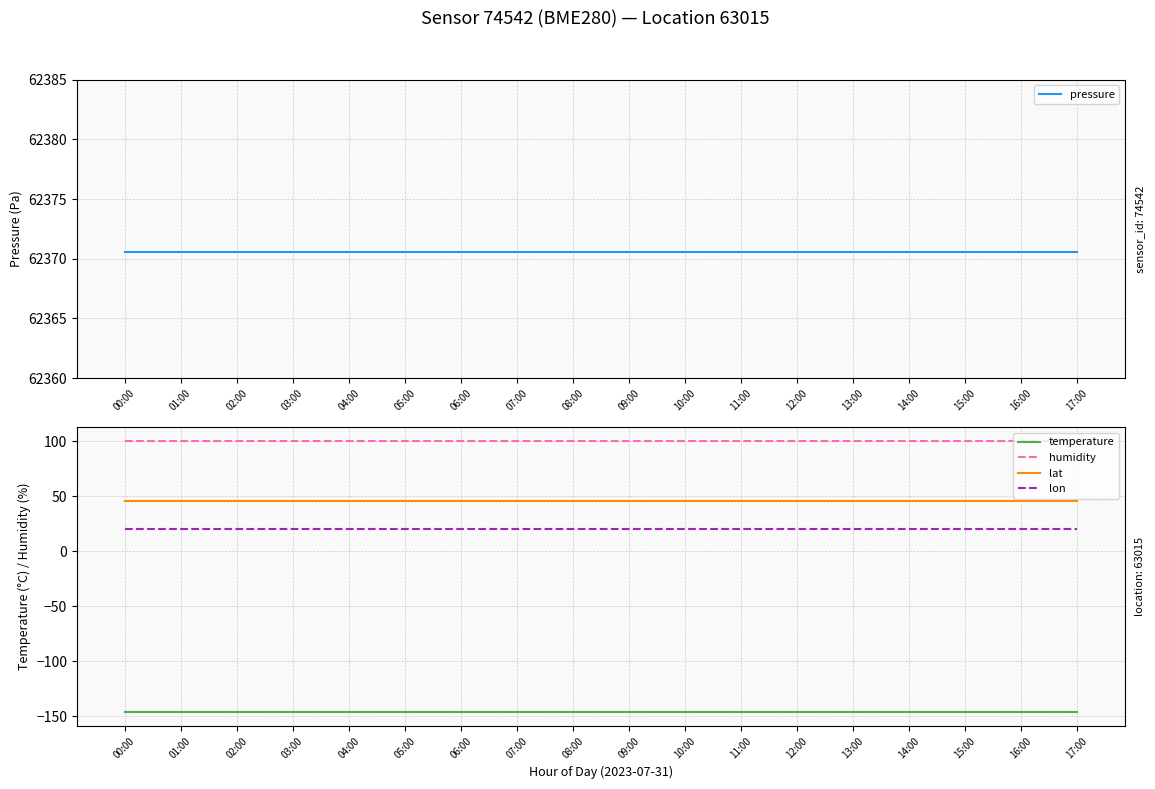

Count the number of categories in the chart.

18